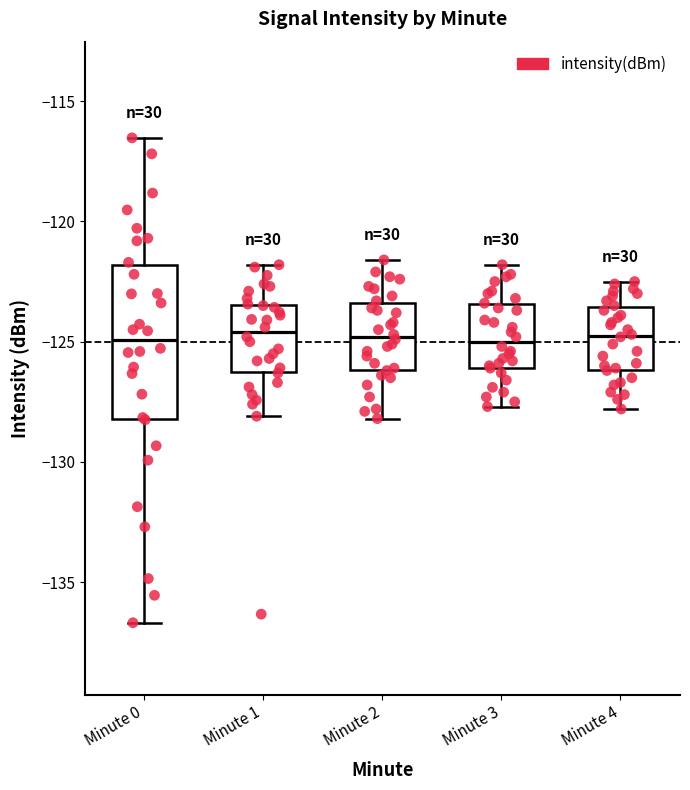

Reading left to right, transcribe this box plot: for each box, give where its median line is, the range the box spans, and where its two whiskers end, as read against the y-axis. The values are not printed on the chart, so give them approximately, as read against the axis.

Minute 0: median -125.0, box -128.0 to -122.0, whiskers -136.5 to -116.5
Minute 1: median -124.5, box -126.0 to -123.5, whiskers -128.0 to -122.0
Minute 2: median -125.0, box -126.0 to -123.5, whiskers -128.0 to -121.5
Minute 3: median -125.0, box -126.0 to -123.5, whiskers -127.5 to -122.0
Minute 4: median -124.5, box -126.0 to -123.5, whiskers -128.0 to -122.5